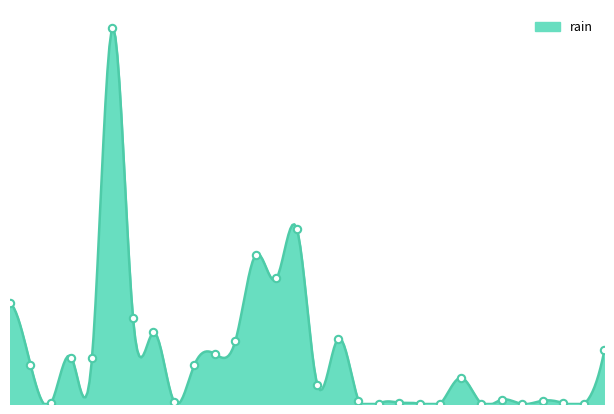

What is the change in value from 2014-09-15 to 2014-09-16?

-92.8